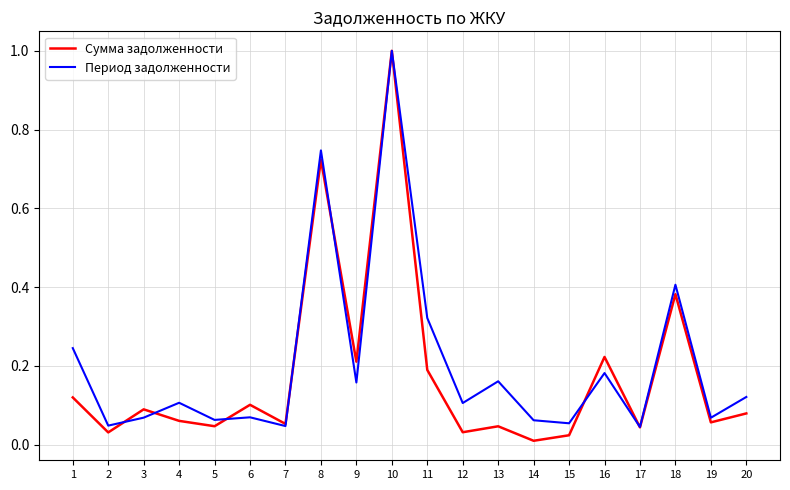

List the series in order of their overall mean, highest first.

Период задолженности, Сумма задолженности